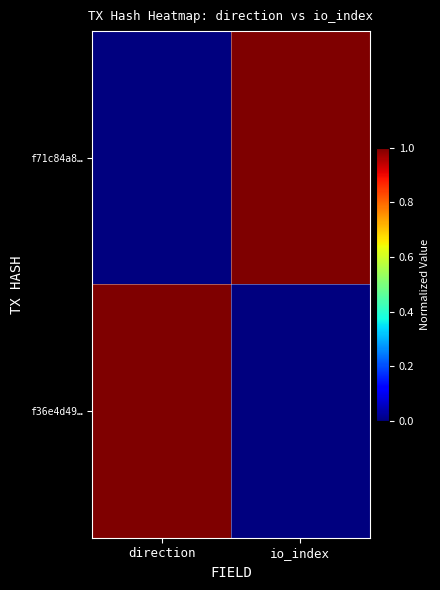

At which category does the chart reach its minimum across all series?

direction